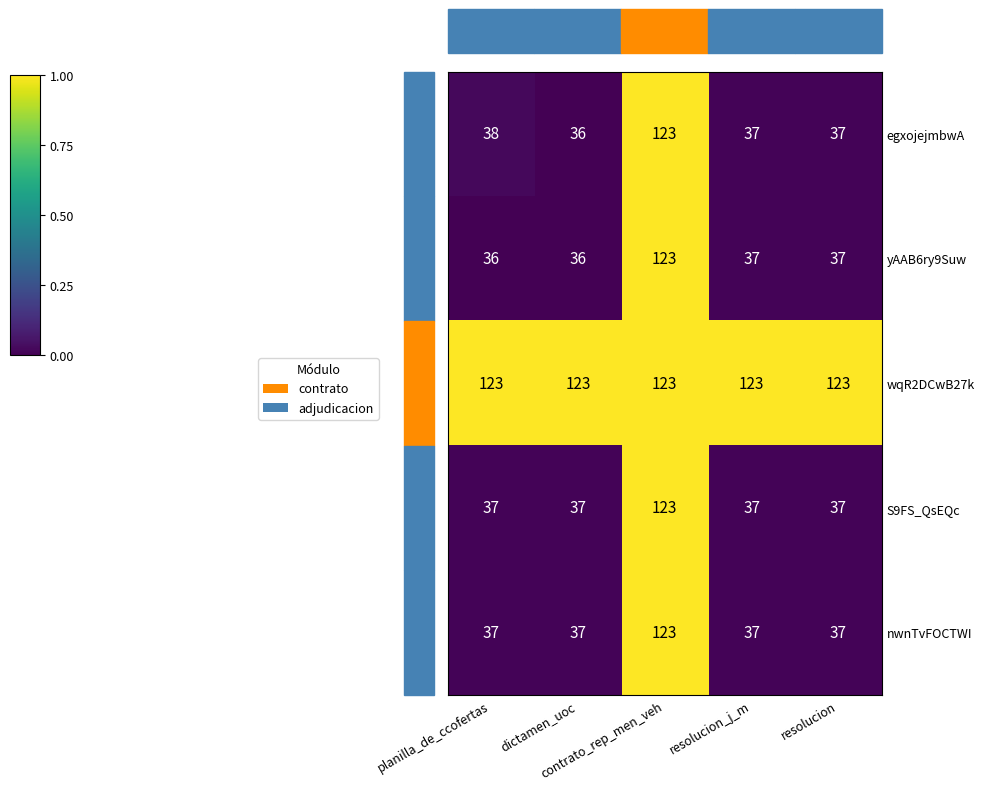

What is the average value of the S9FS_QsEQc series?

54